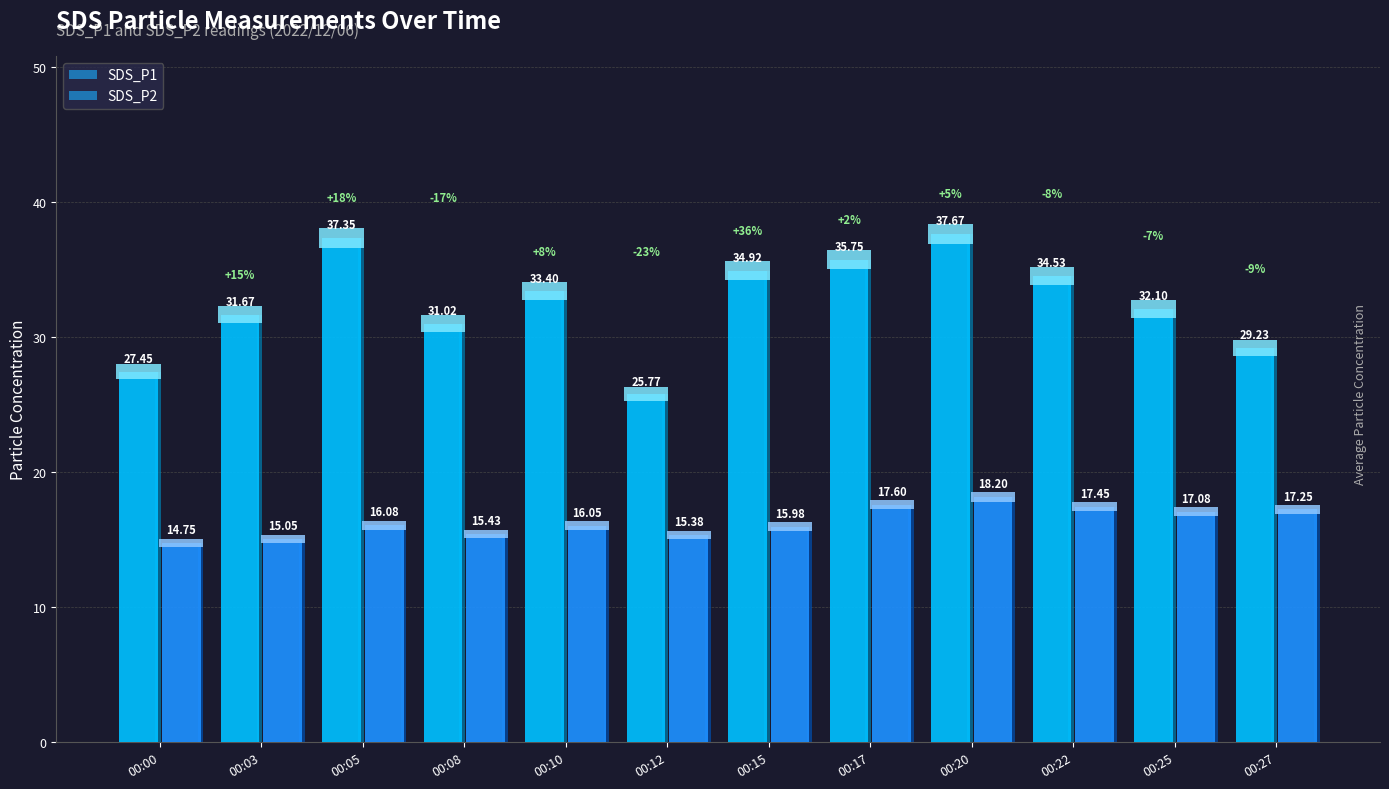

Between 00:10 and 00:22, which is larger?

00:22